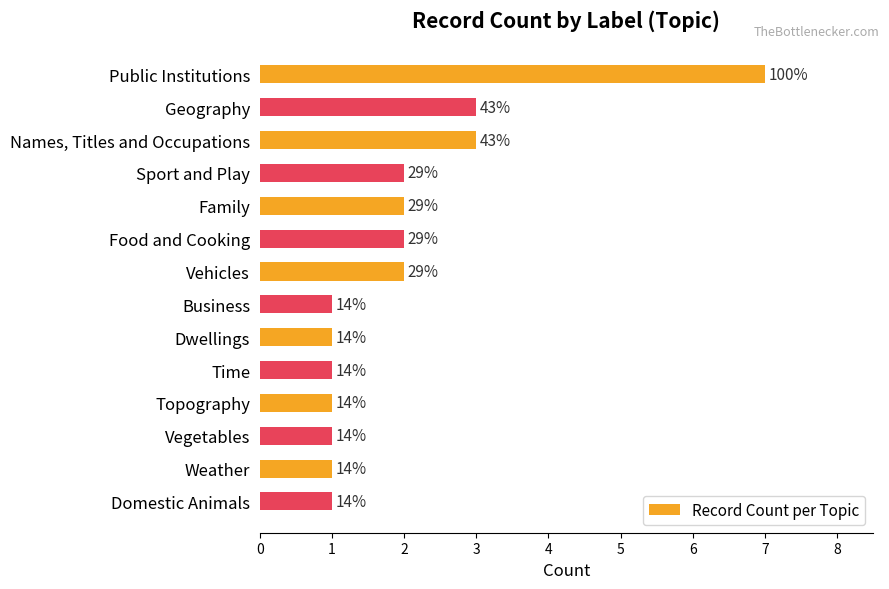

What is the difference between the maximum and minimum values?

6